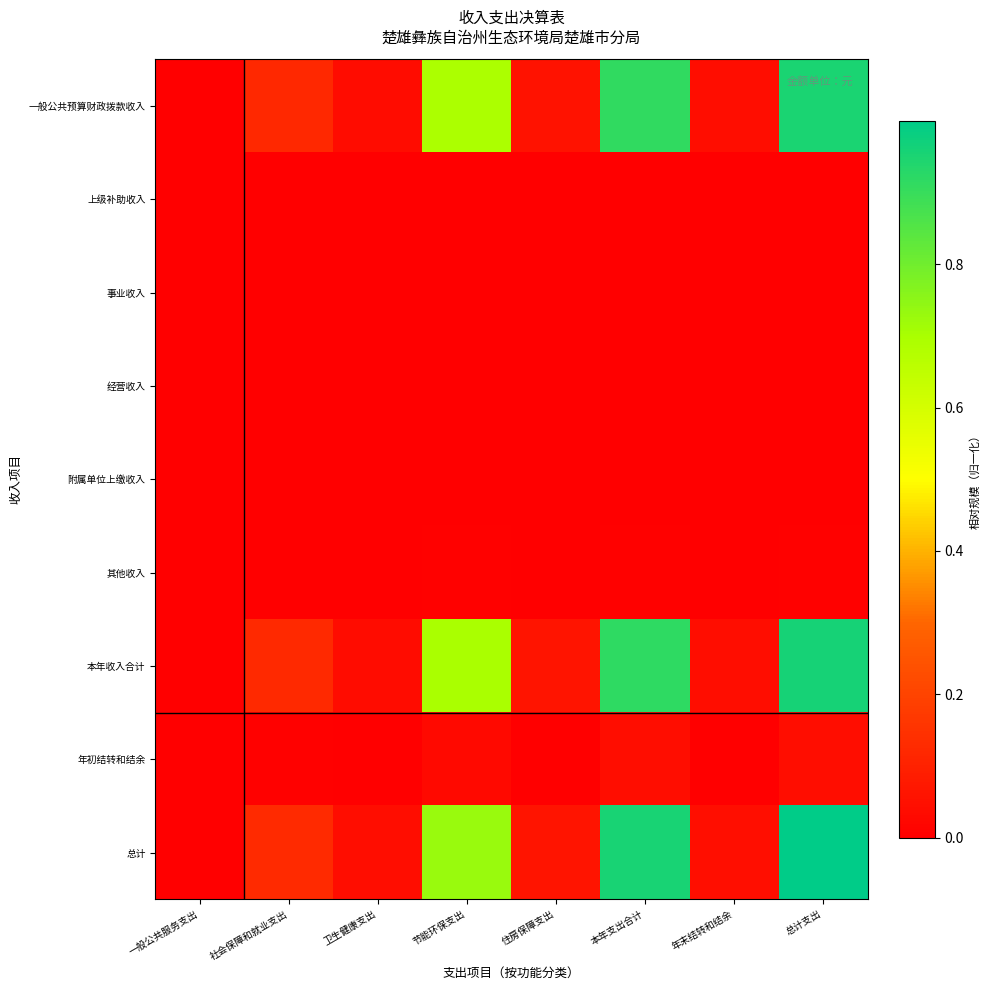

Reading left to right, transcribe all the data shown in this chart.

一般公共预算财政拨款收入: 一般公共服务支出=0.0	社会保障和就业支出=0.1	卫生健康支出=0.0	节能环保支出=0.7	住房保障支出=0.1	本年支出合计=0.9	年末结转和结余=0.0	总计支出=1.0
上级补助收入: 一般公共服务支出=0.0	社会保障和就业支出=0.0	卫生健康支出=0.0	节能环保支出=0.0	住房保障支出=0.0	本年支出合计=0.0	年末结转和结余=0.0	总计支出=0.0
事业收入: 一般公共服务支出=0.0	社会保障和就业支出=0.0	卫生健康支出=0.0	节能环保支出=0.0	住房保障支出=0.0	本年支出合计=0.0	年末结转和结余=0.0	总计支出=0.0
经营收入: 一般公共服务支出=0.0	社会保障和就业支出=0.0	卫生健康支出=0.0	节能环保支出=0.0	住房保障支出=0.0	本年支出合计=0.0	年末结转和结余=0.0	总计支出=0.0
附属单位上缴收入: 一般公共服务支出=0.0	社会保障和就业支出=0.0	卫生健康支出=0.0	节能环保支出=0.0	住房保障支出=0.0	本年支出合计=0.0	年末结转和结余=0.0	总计支出=0.0
其他收入: 一般公共服务支出=0.0	社会保障和就业支出=0.0	卫生健康支出=0.0	节能环保支出=0.0	住房保障支出=0.0	本年支出合计=0.0	年末结转和结余=0.0	总计支出=0.0
本年收入合计: 一般公共服务支出=0.0	社会保障和就业支出=0.1	卫生健康支出=0.0	节能环保支出=0.7	住房保障支出=0.1	本年支出合计=0.9	年末结转和结余=0.0	总计支出=1.0
年初结转和结余: 一般公共服务支出=0.0	社会保障和就业支出=0.0	卫生健康支出=0.0	节能环保支出=0.0	住房保障支出=0.0	本年支出合计=0.0	年末结转和结余=0.0	总计支出=0.0
总计: 一般公共服务支出=0.0	社会保障和就业支出=0.1	卫生健康支出=0.0	节能环保支出=0.7	住房保障支出=0.1	本年支出合计=1.0	年末结转和结余=0.0	总计支出=1.0